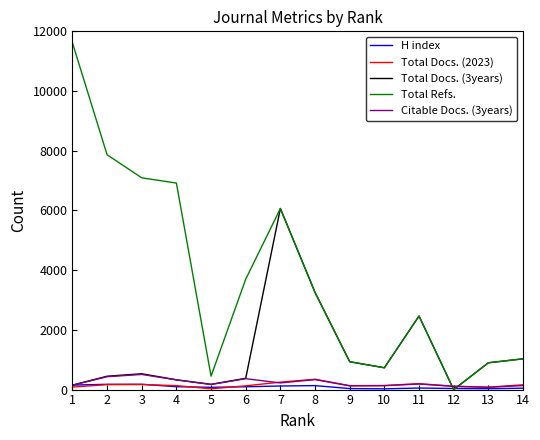

Which series has the widest spread of values?

Total Refs.